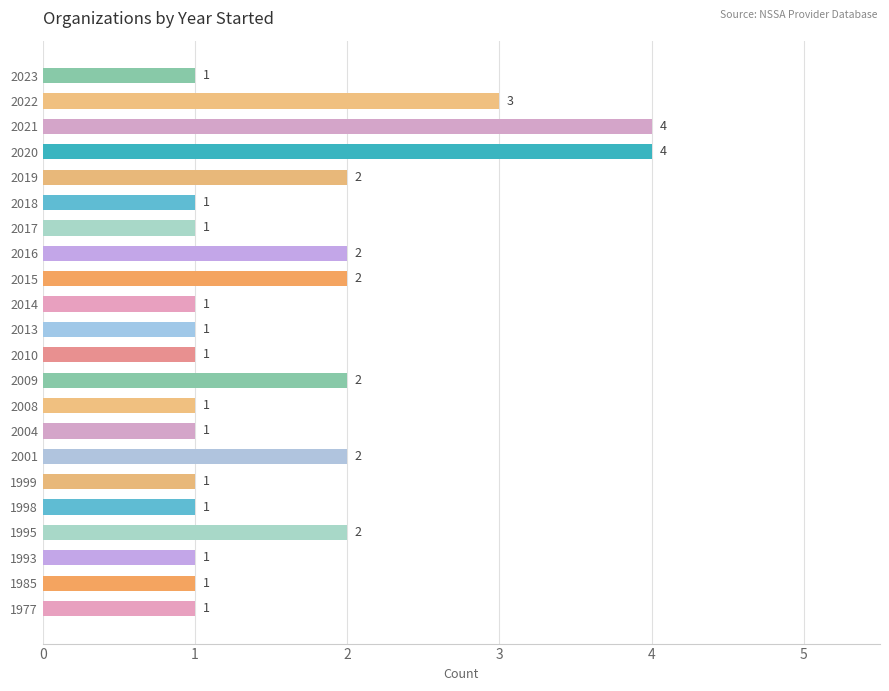

Reading bottom to top, transcribe all the data shown in this chart.

1	1	1	2	1	1	2	1	1	2	1	1	1	2	2	1	1	2	4	4	3	1